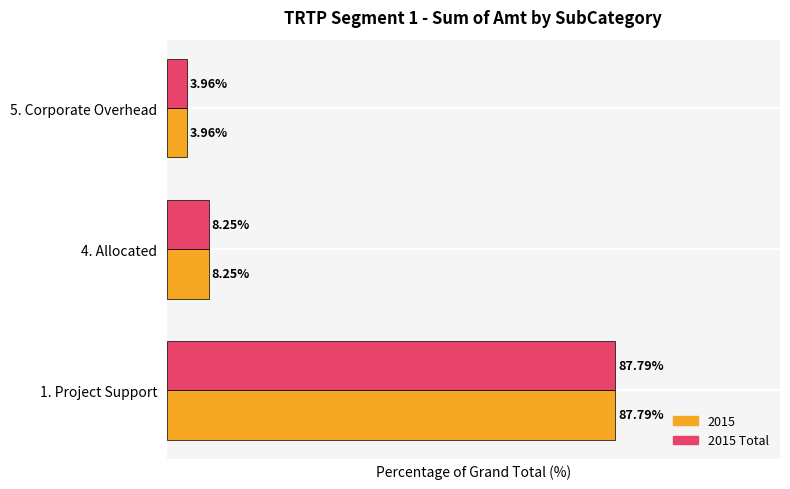

Is the value of 2015 Total at 1. Project Support greater than the value of 2015 at 4. Allocated?

Yes